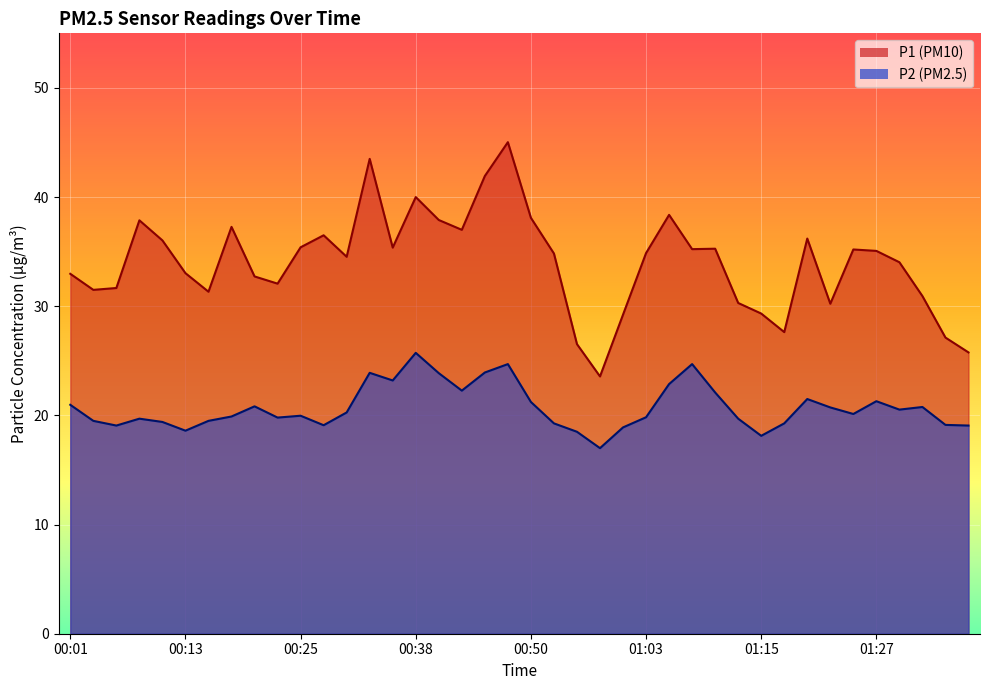

Reading right to left, what are all the values shown in this chart?

P1: 25.8	27.1	30.9	34.0	35.1	35.2	30.2	36.2	27.6	29.3	30.3	35.3	35.2	38.4	34.9	29.2	23.6	26.5	34.8	38.1	45.0	41.9	37.0	37.9	40.0	35.4	43.5	34.5	36.5	35.4	32.1	32.7	37.3	31.3	33.0	36.0	37.9	31.7	31.5	33.0
P2: 19.1	19.1	20.8	20.5	21.3	20.1	20.7	21.5	19.3	18.1	19.7	22.1	24.7	22.9	19.8	18.9	17.0	18.5	19.3	21.2	24.7	23.9	22.3	23.9	25.7	23.2	23.9	20.3	19.1	20.0	19.8	20.8	19.9	19.5	18.6	19.4	19.7	19.1	19.5	21.0